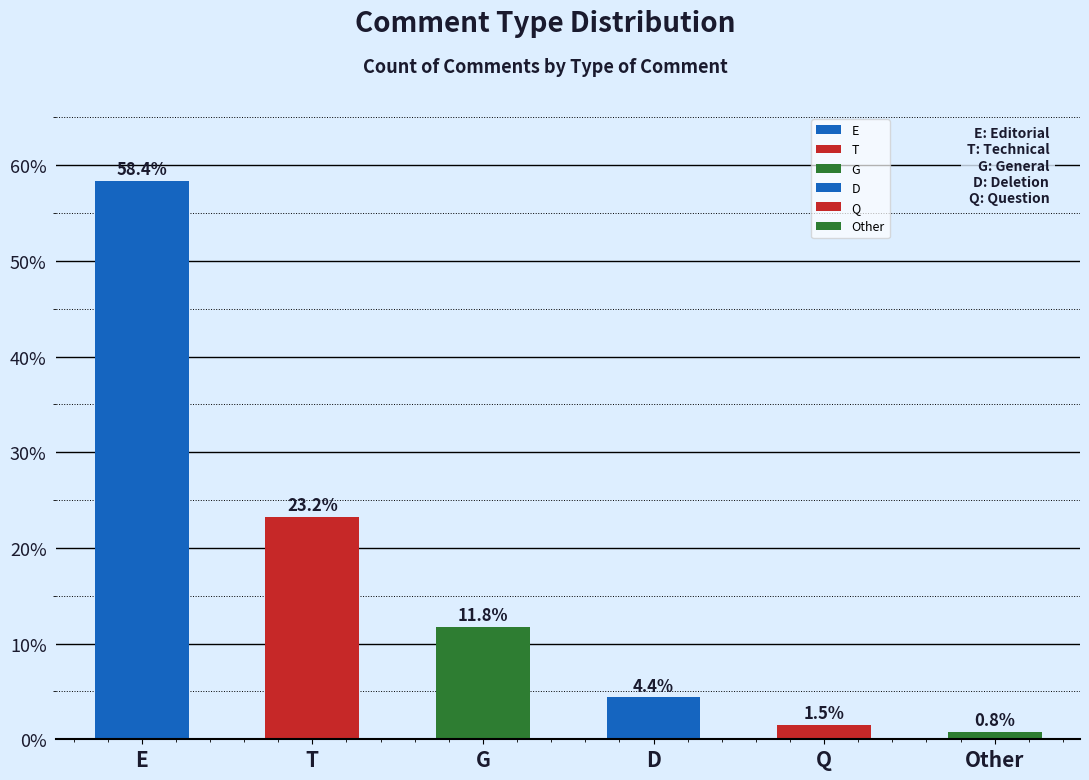

At which category does the chart reach its minimum across all series?

Other